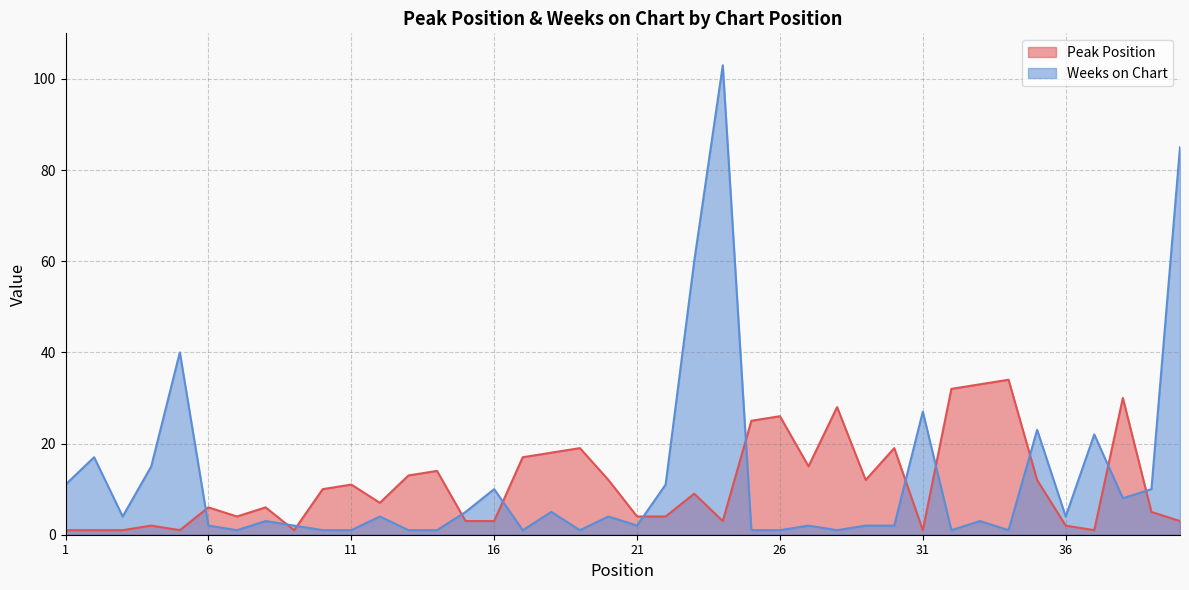

Reading left to right, extract all data points from this chart.

Peak Position: 1=1	2=1	3=1	4=2	5=1	6=6	7=4	8=6	9=1	10=10	11=11	12=7	13=13	14=14	15=3	16=3	17=17	18=18	19=19	20=12	21=4	22=4	23=9	24=3	25=25	26=26	27=15	28=28	29=12	30=19	31=1	32=32	33=33	34=34	35=12	36=2	37=1	38=30	39=5	40=3
Weeks on Chart: 1=11	2=17	3=4	4=15	5=40	6=2	7=1	8=3	9=2	10=1	11=1	12=4	13=1	14=1	15=5	16=10	17=1	18=5	19=1	20=4	21=2	22=11	23=60	24=103	25=1	26=1	27=2	28=1	29=2	30=2	31=27	32=1	33=3	34=1	35=23	36=4	37=22	38=8	39=10	40=85